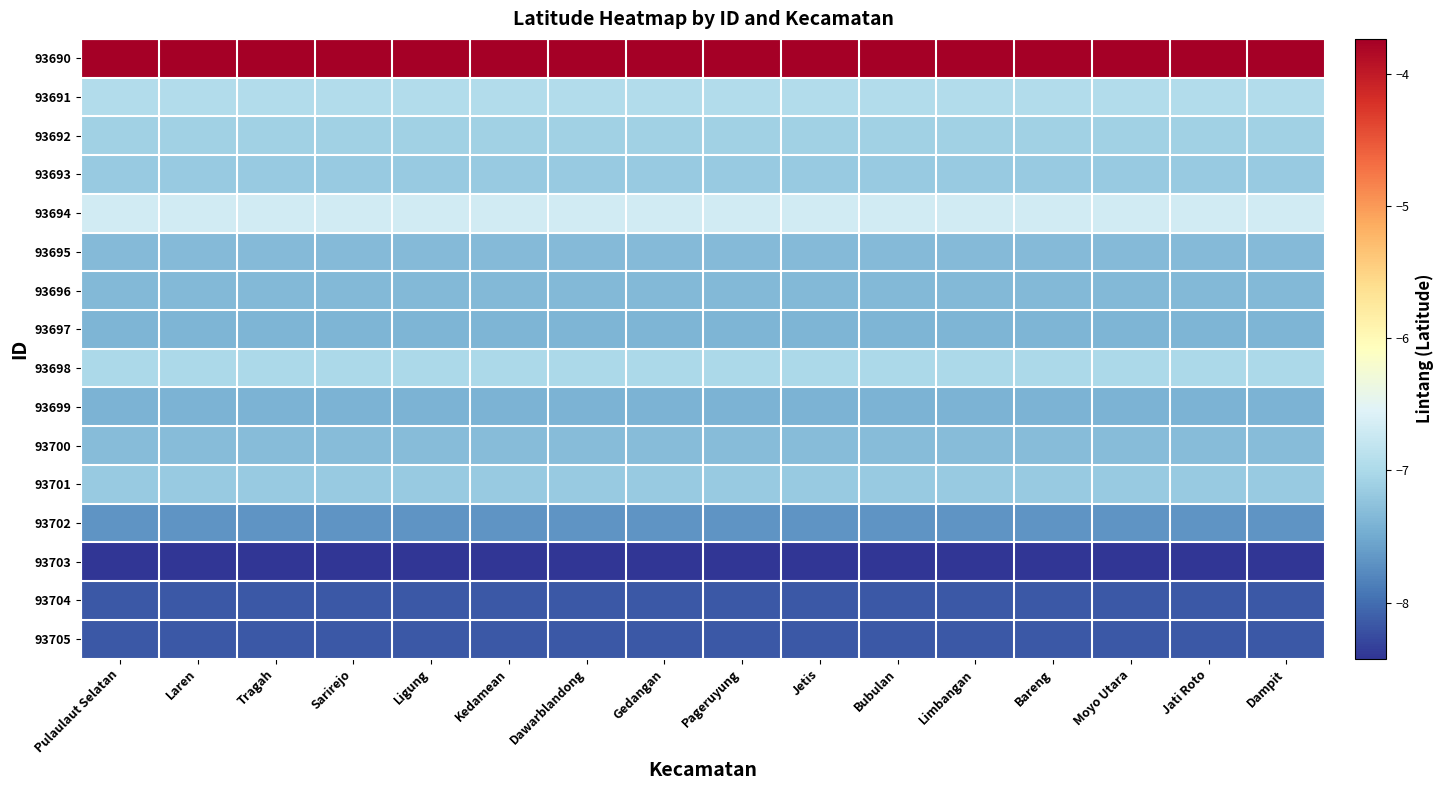

Which series changed the most between Tragah and Jati Roto?

93690